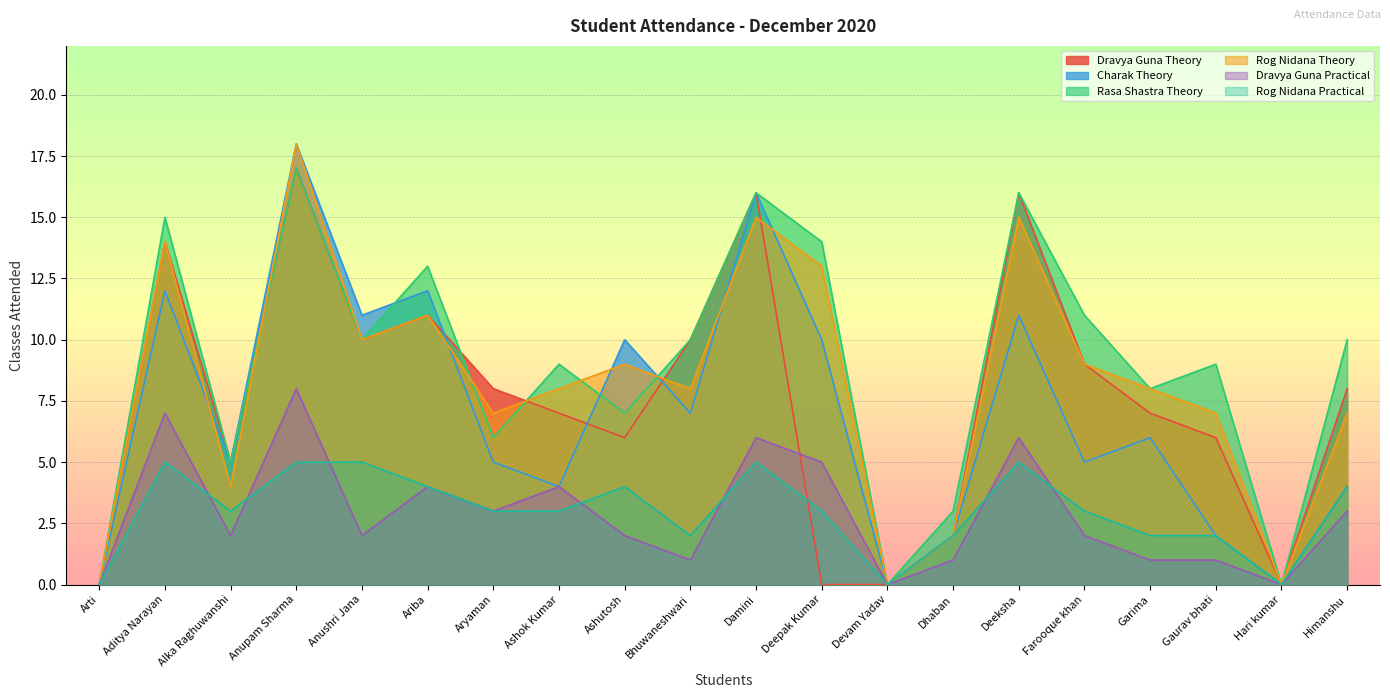

Where does the Rasa Shastra Theory series first go above 10?

Aditya Narayan